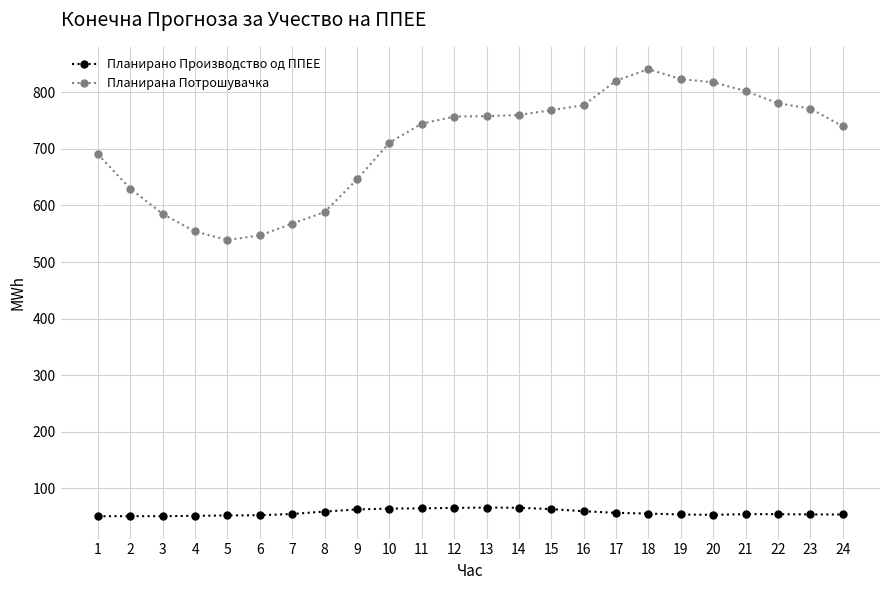

What is the difference between the highest and lowest values at 2?

578.7